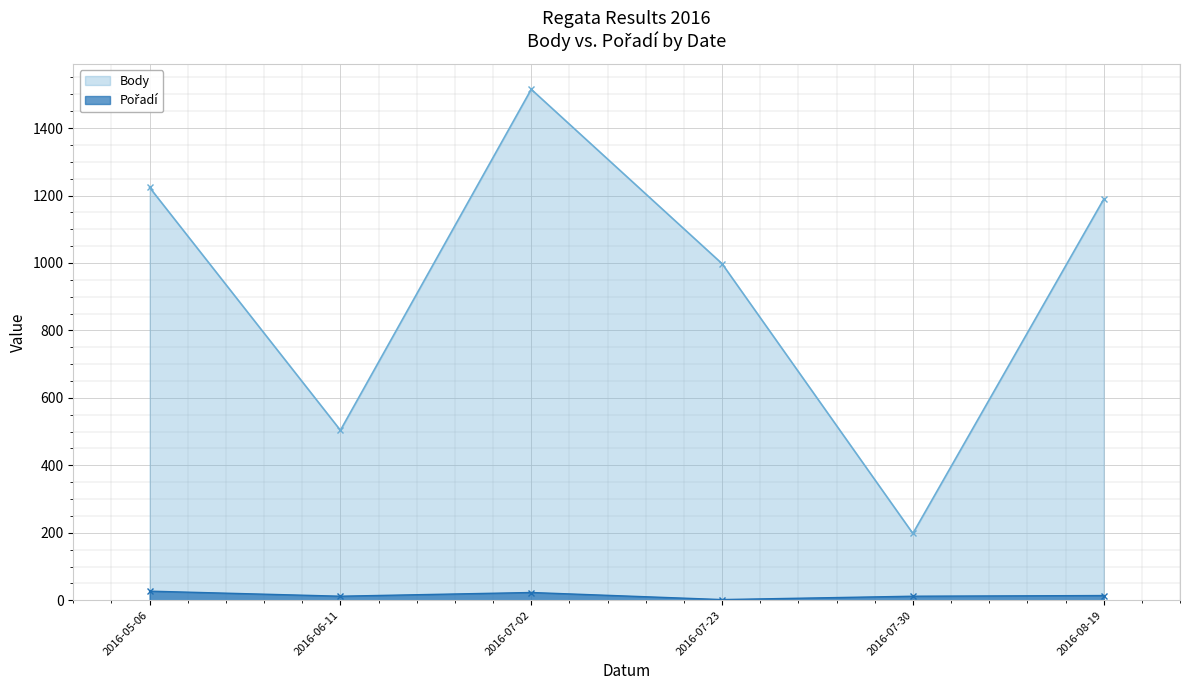

What is the average value of the Body series?

938